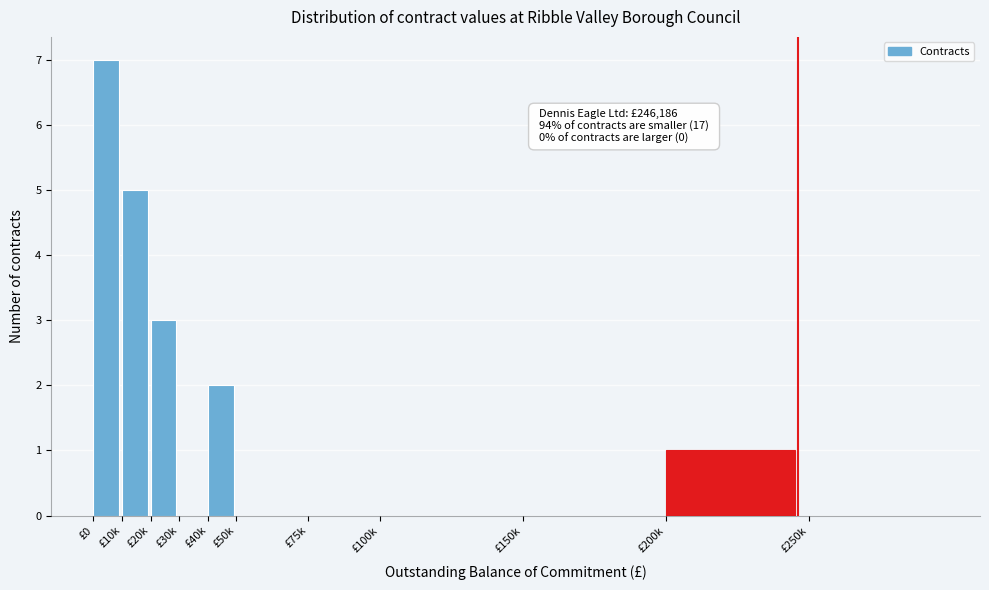

Reading left to right, what are all the values shown in this chart?

£0=7	£10k=5	£20k=3	£30k=0	£40k=2	£50k=0	£75k=0	£100k=0	£150k=0	£200k=1	£250k=0